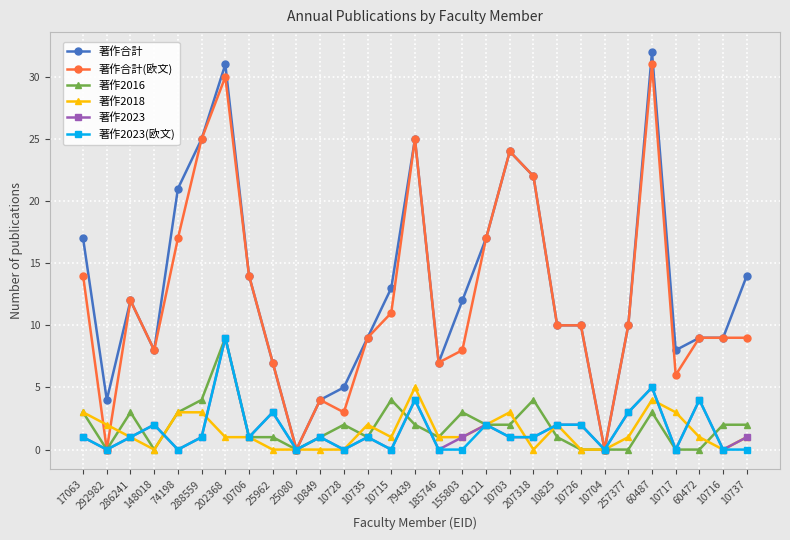

What is the label of the 16th point from the left?

185746